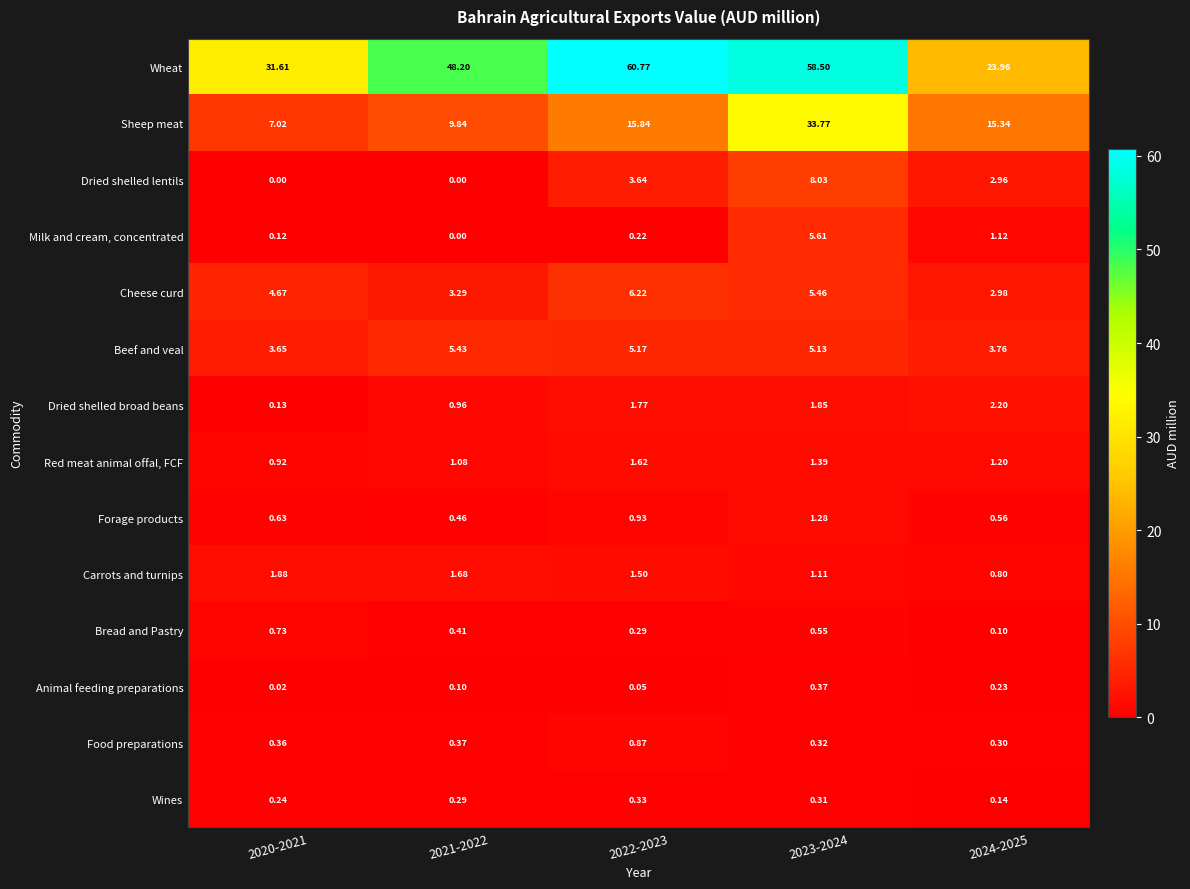

At which category is the sum across all series the highest?

2023-2024